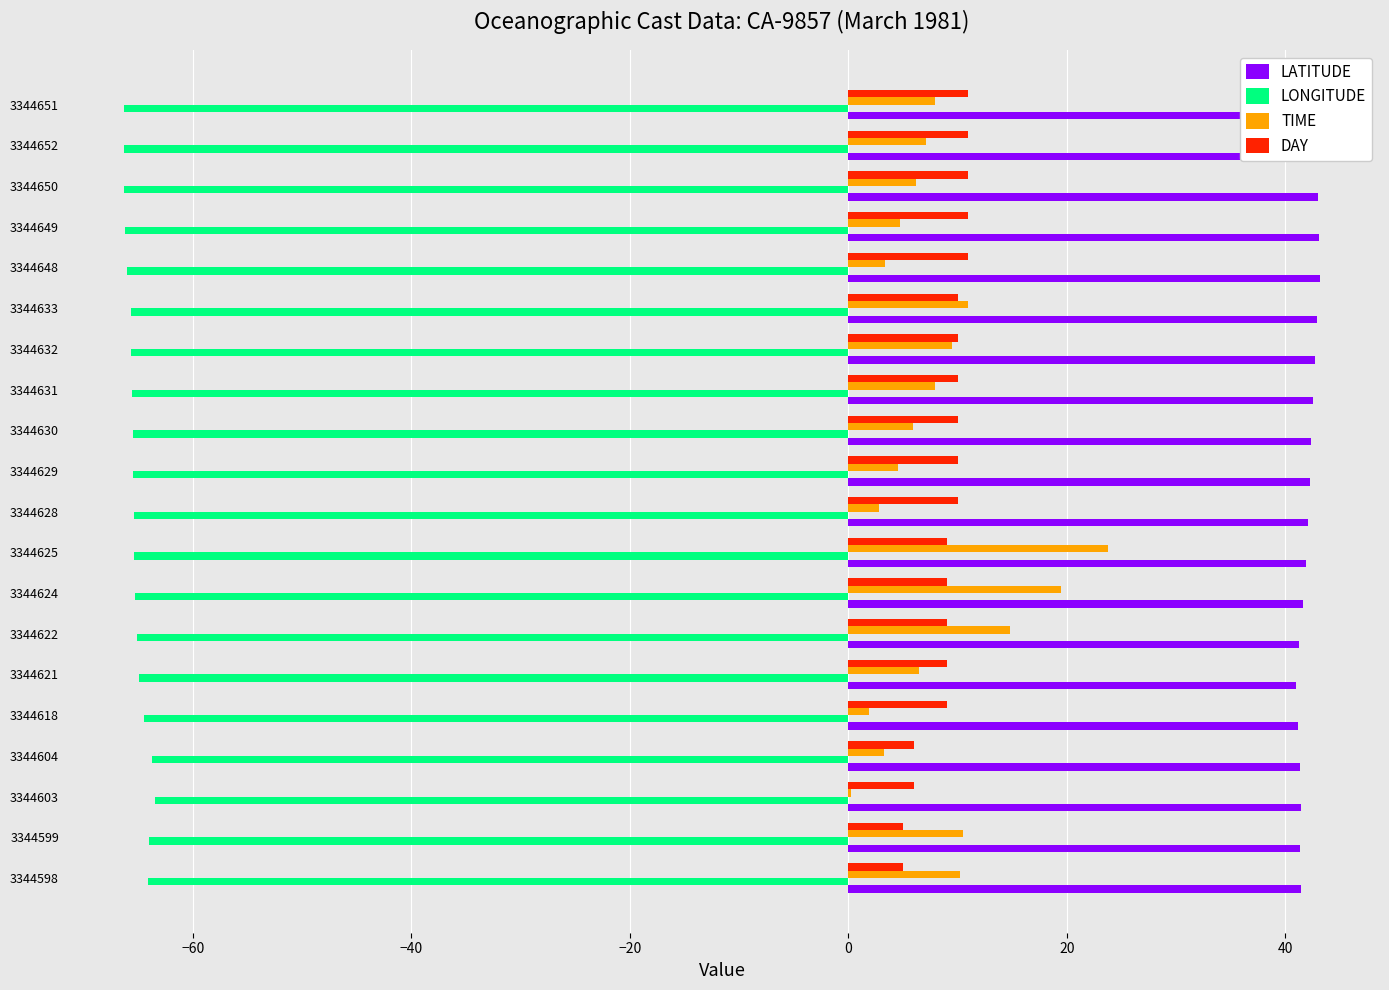

Count the number of categories in the chart.

20